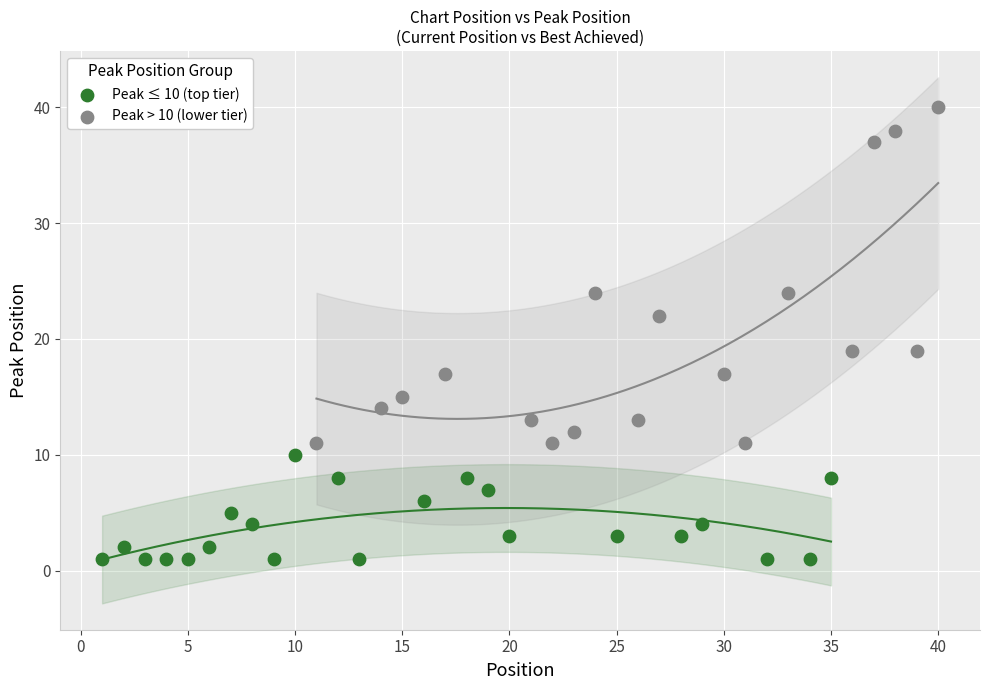

Which series contains the highest Y value?

Peak > 10 (lower tier)